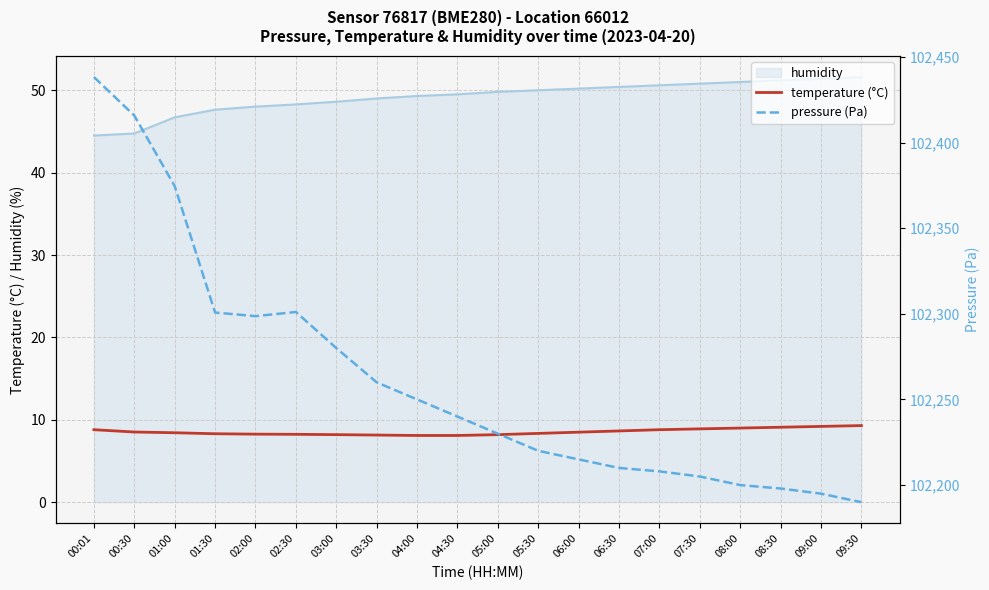

What is the total value across all series at 08:00?

102260.0